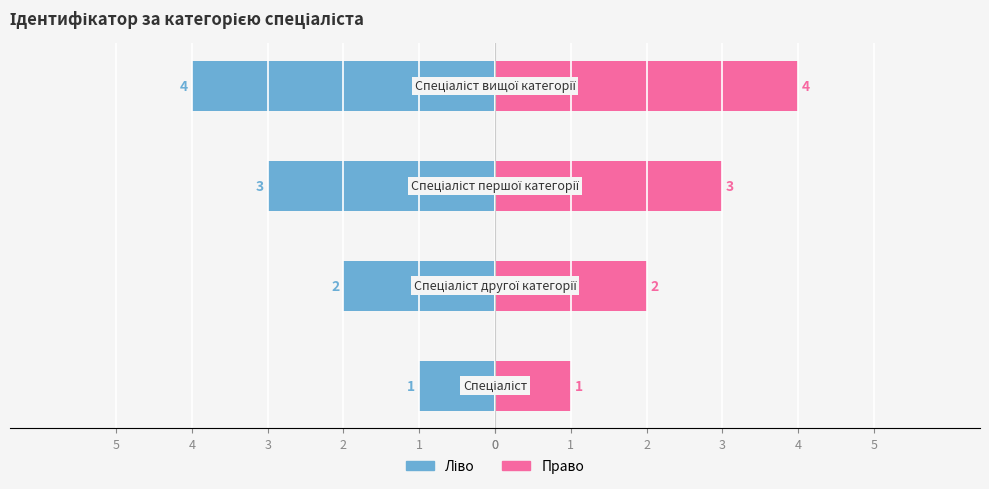

Reading right to left, what are all the values shown in this chart?

Ідентифікатор (ліво): -4	-3	-2	-1
Ідентифікатор (право): 4	3	2	1